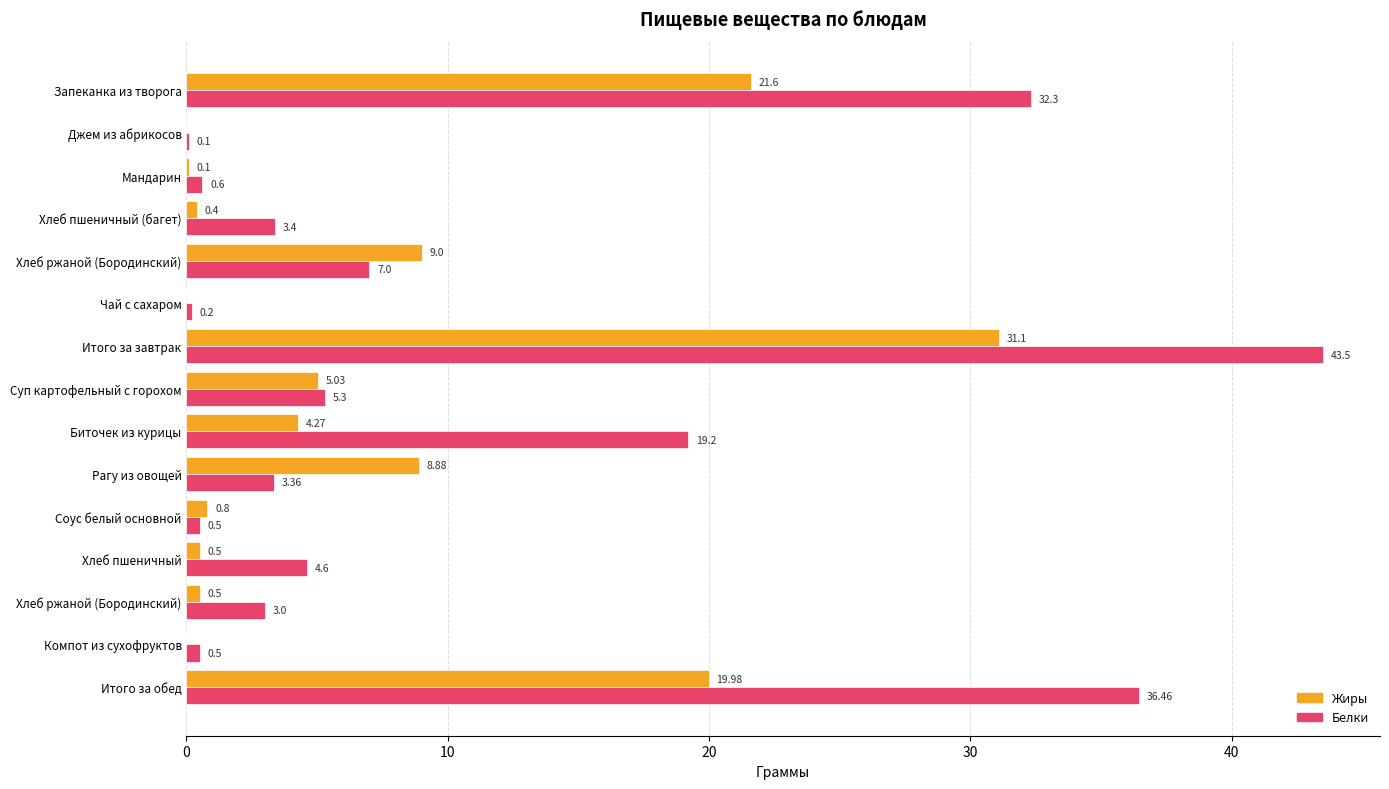

What are all the series names shown in the legend?

Жиры, Белки